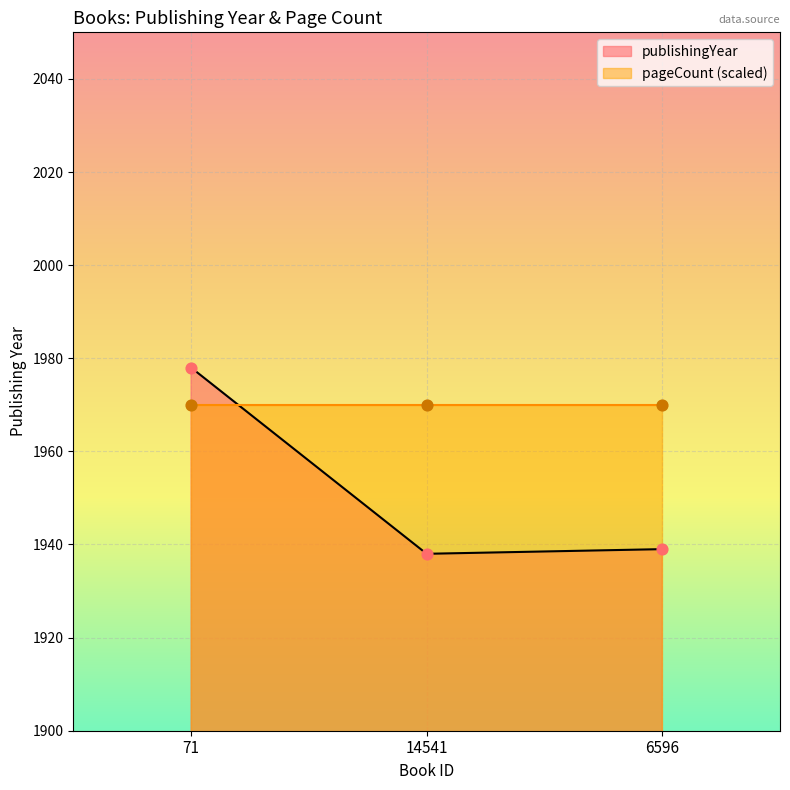

Which has a higher value, 14541 or 71?

71